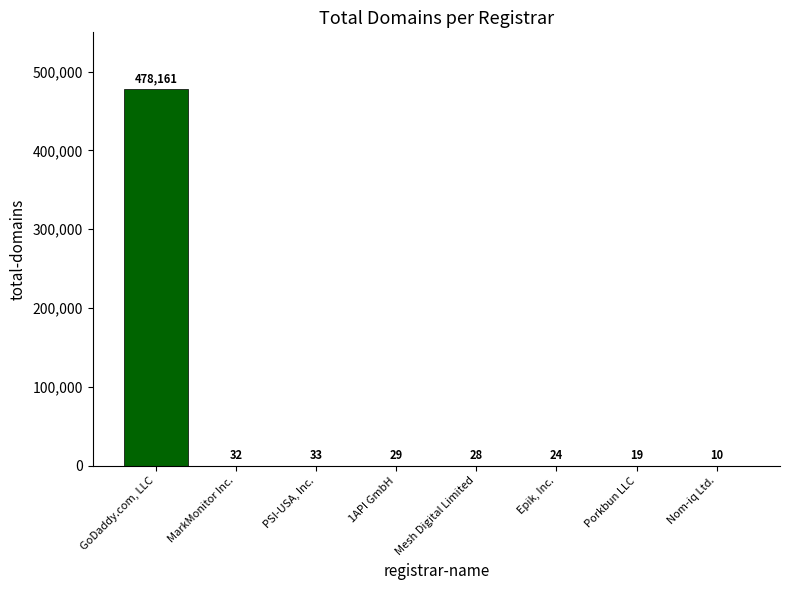

Which category has the highest value across all series?

GoDaddy.com, LLC